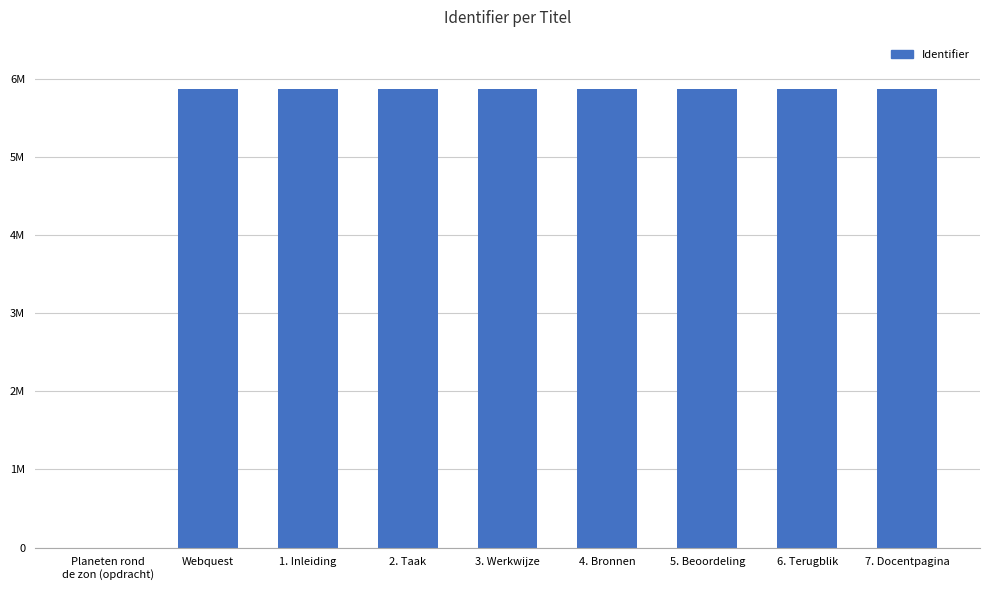

Reading right to left, transcribe all the data shown in this chart.

5863826	5863824	5863822	5863820	5863818	5863815	5863812	5863810	0